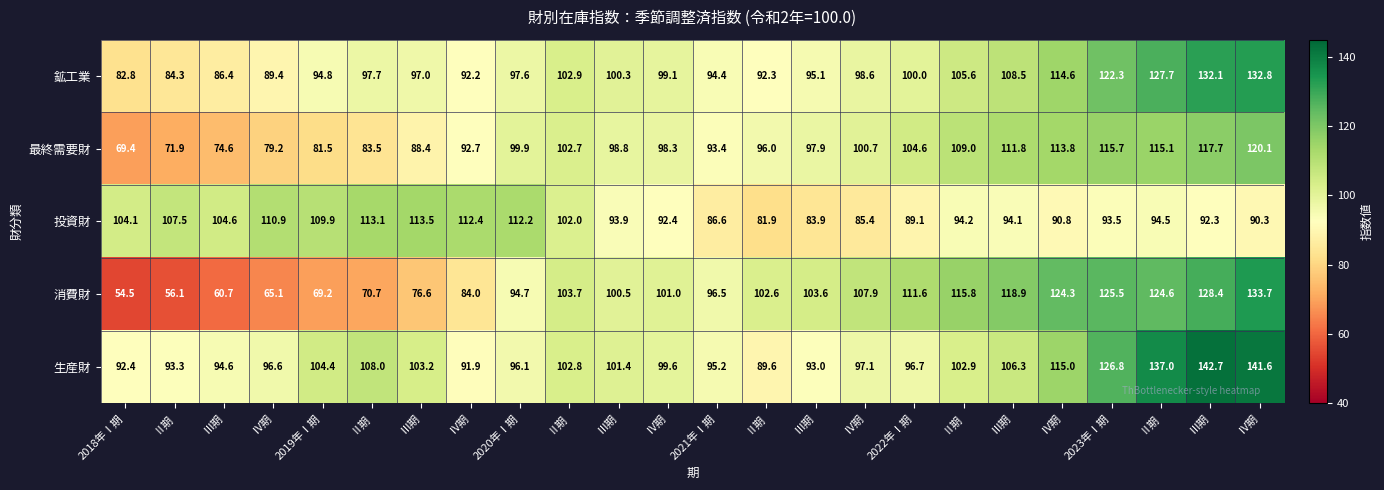

Which series has the widest spread of values?

消費財